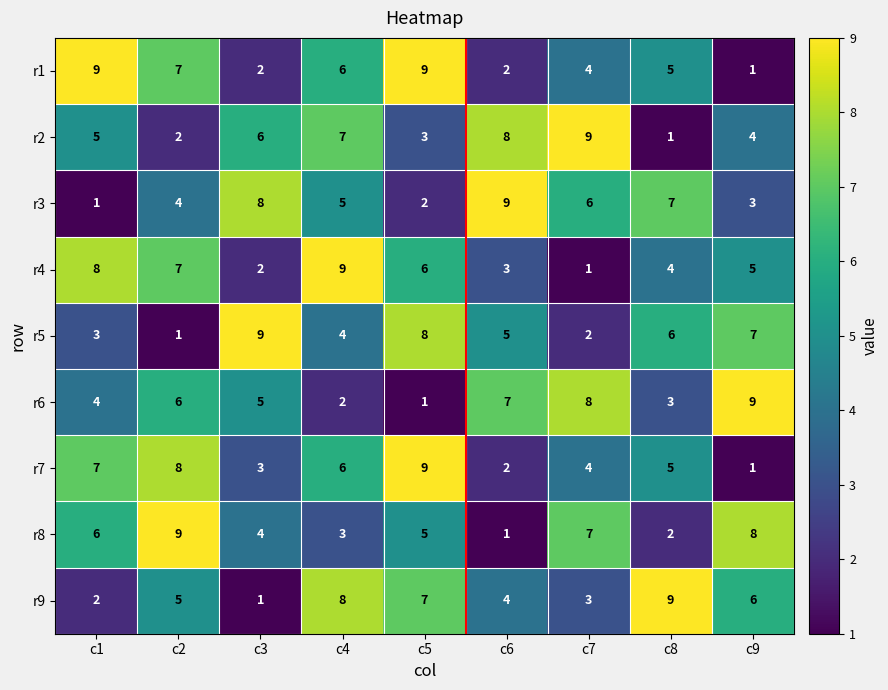

At which label is r7 closest to 5?

c8